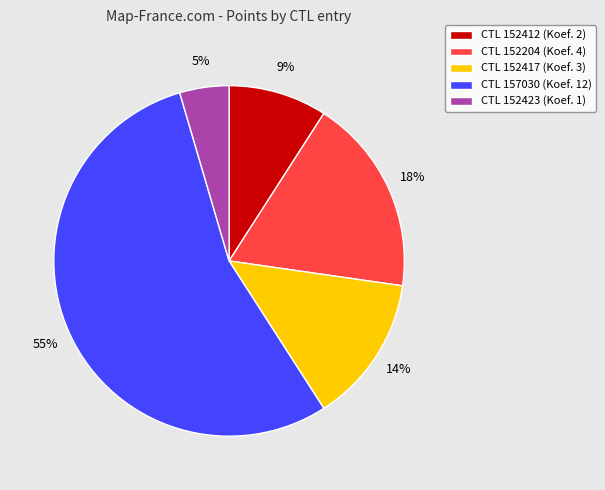

Is there any slice that represents more than half of the pie?

Yes